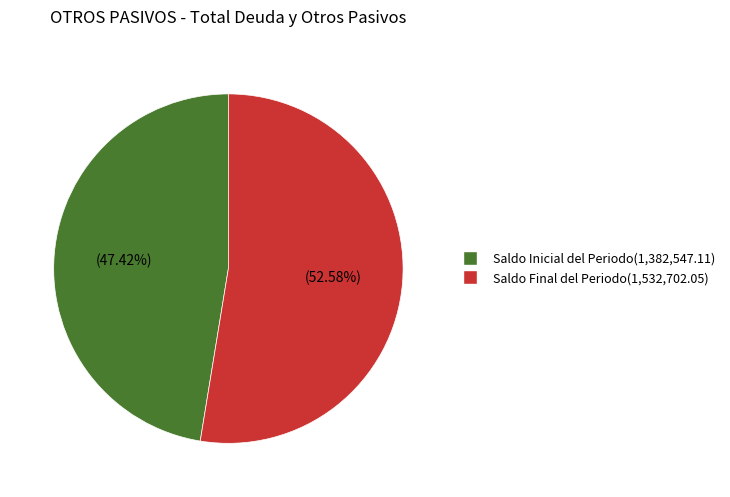

Which slice is the smallest?

Saldo Inicial del Periodo